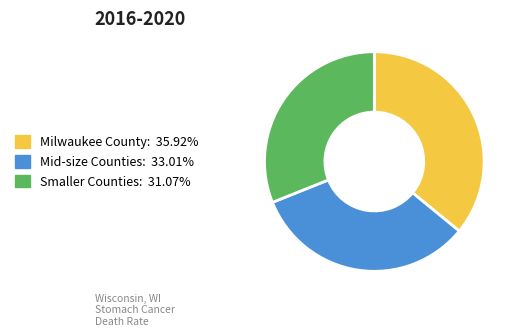

Does any single category account for the majority?

No